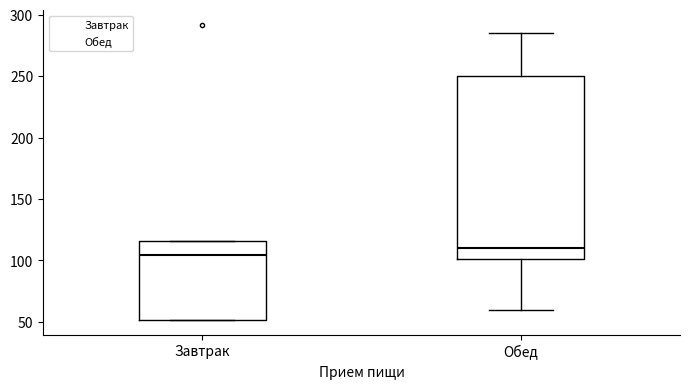

Which box is the tallest, from its lower edge to its upper edge?

Обед